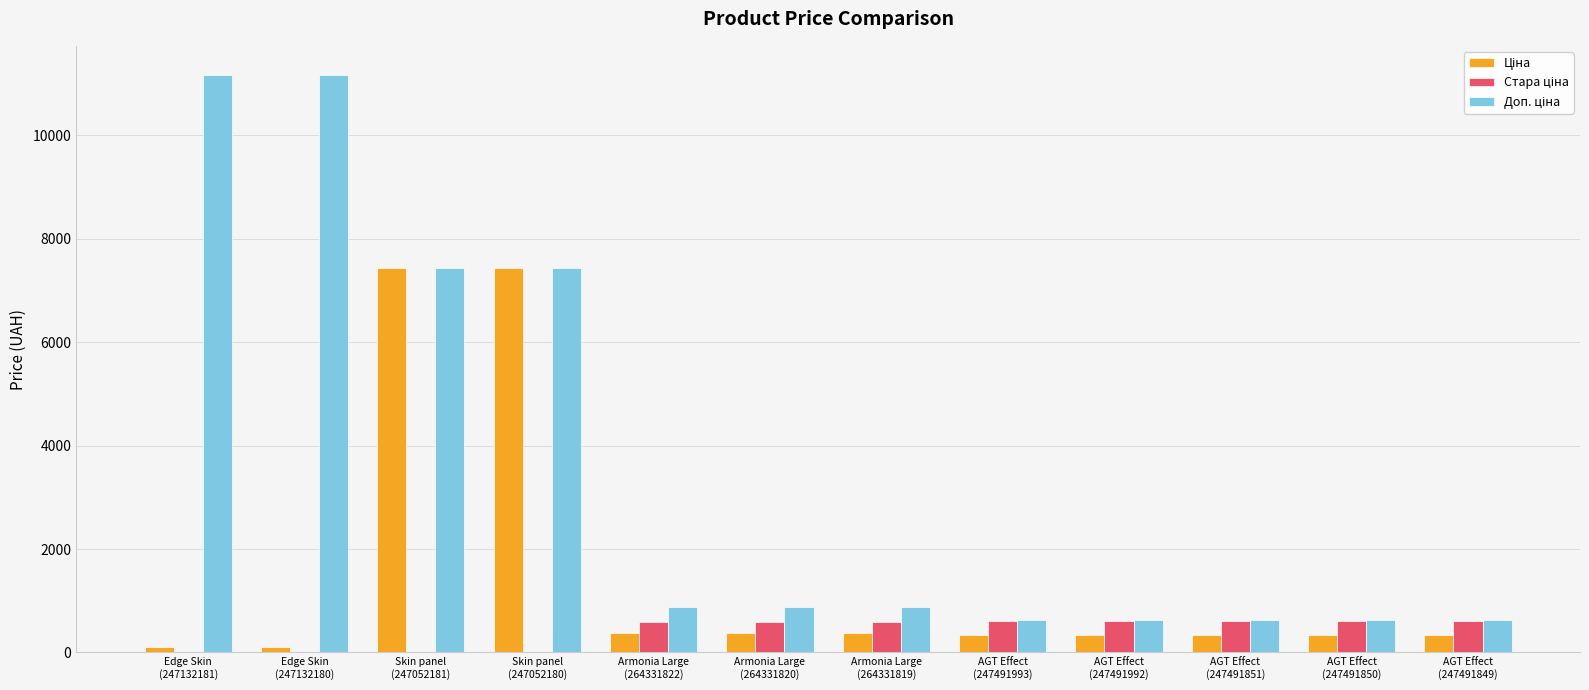

What is the greatest value displayed?

11169.0